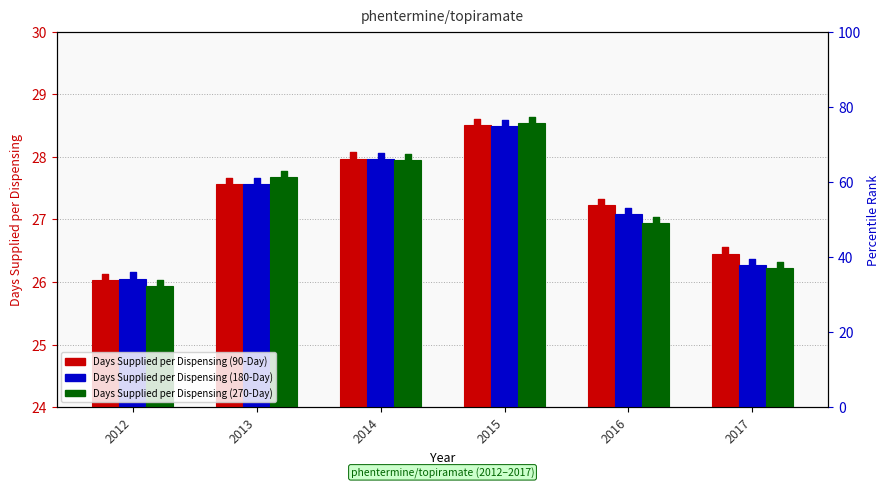

Which series has the largest Y range (max minus min)?

Days Supplied per Dispensing (270-Day)